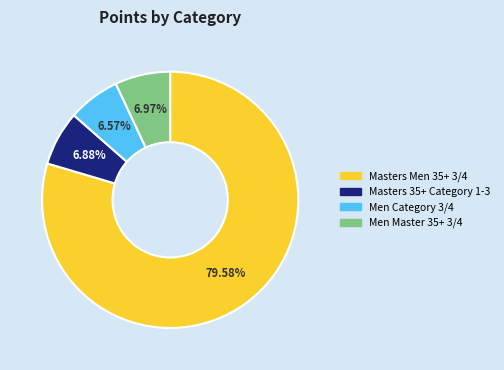

Does Masters Men 35+ 3/4 account for over 50% of the chart?

Yes